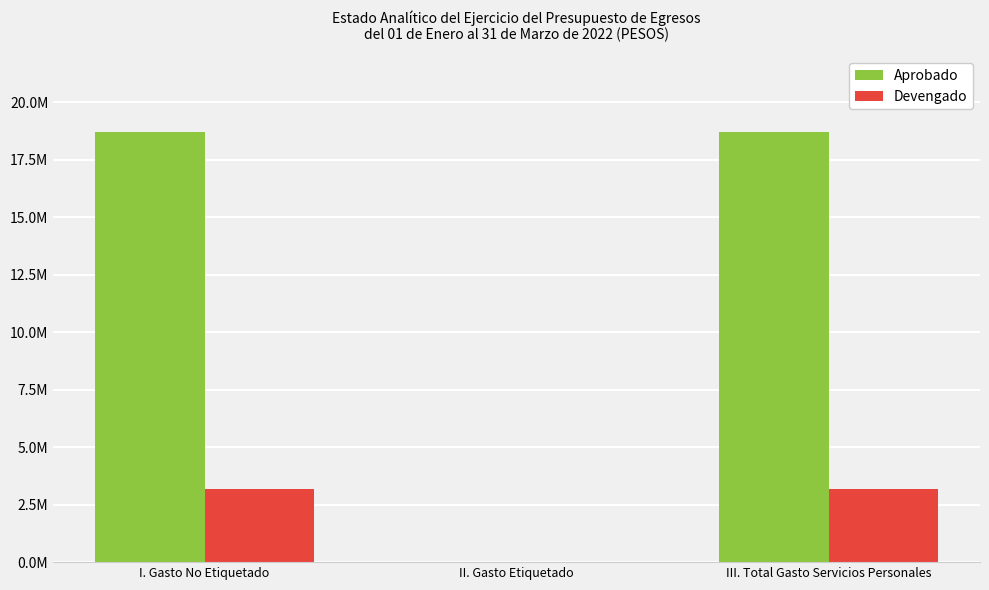

Reading left to right, what are all the values shown in this chart?

Aprobado: I. Gasto No Etiquetado=18699401.0	II. Gasto Etiquetado=0.0	III. Total Gasto Servicios Personales=18699401.0
Devengado: I. Gasto No Etiquetado=3182642.2	II. Gasto Etiquetado=0.0	III. Total Gasto Servicios Personales=3182642.2